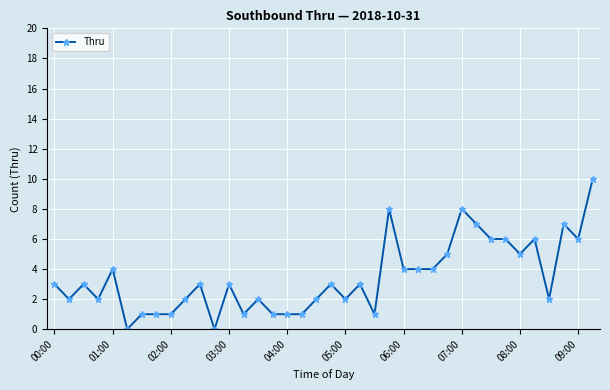

What is the average value?

3